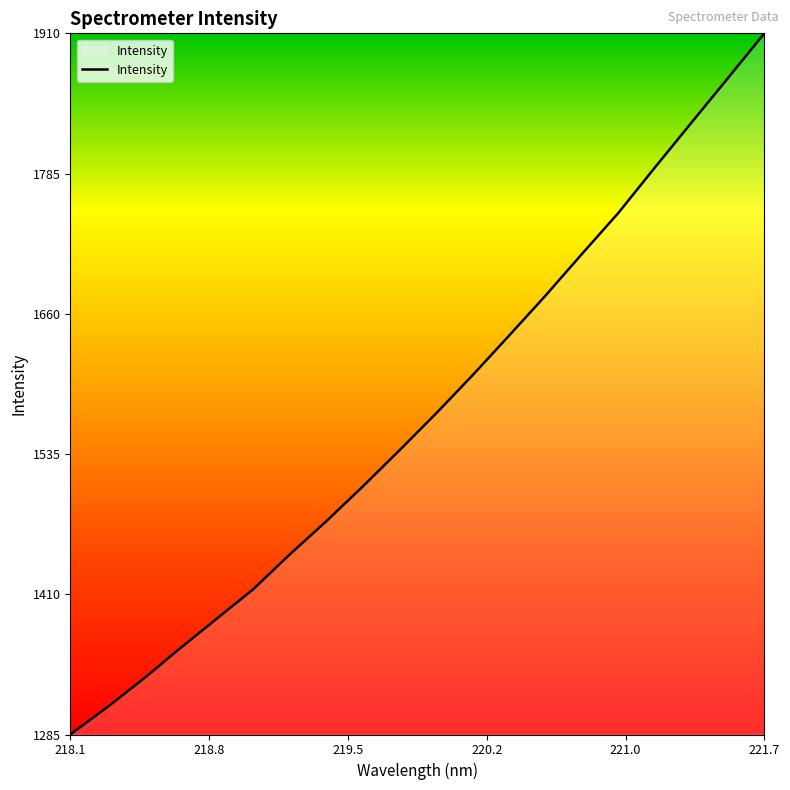

What is the sum of all values?

31415.7